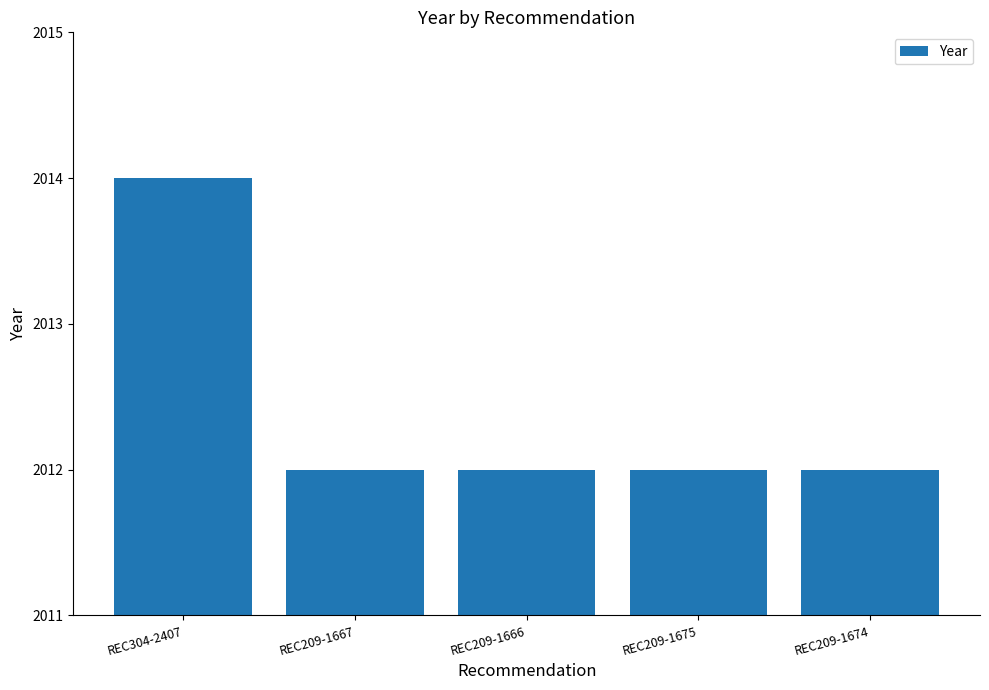

What is the difference between the values at REC209-1674 and REC304-2407?

2